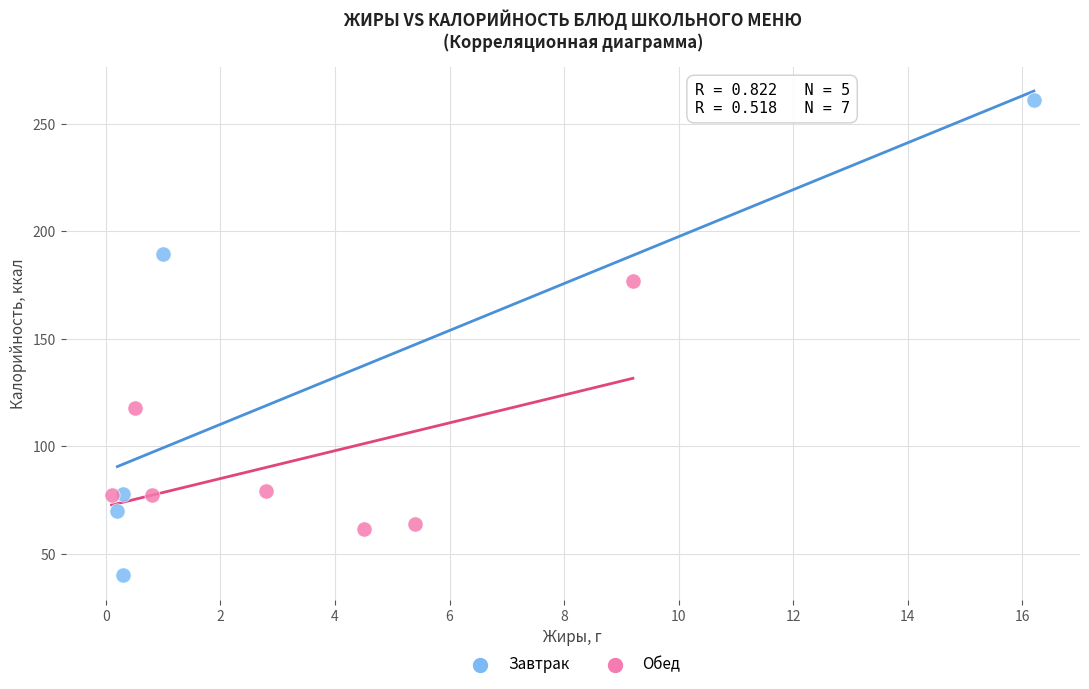

Which series reaches the minimum Y coordinate?

Завтрак